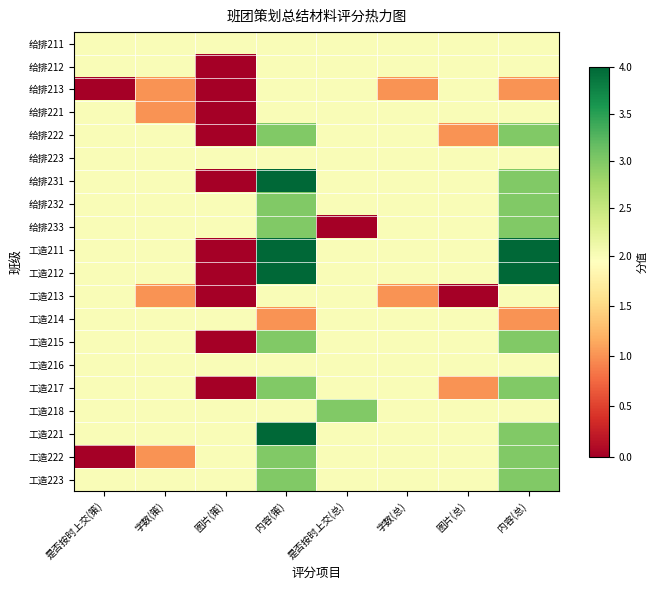

At how many categories does at least one series exceed 2?

3